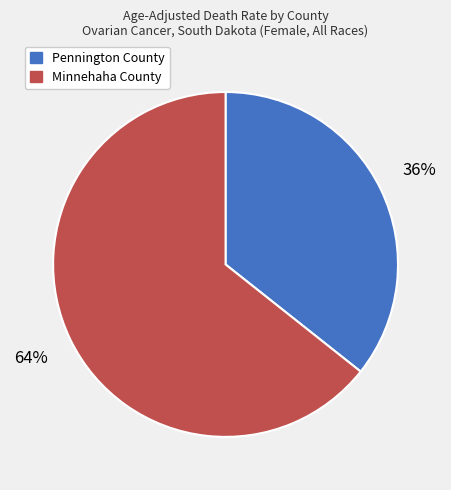

To the nearest percent, what is the average slice percentage?

50%